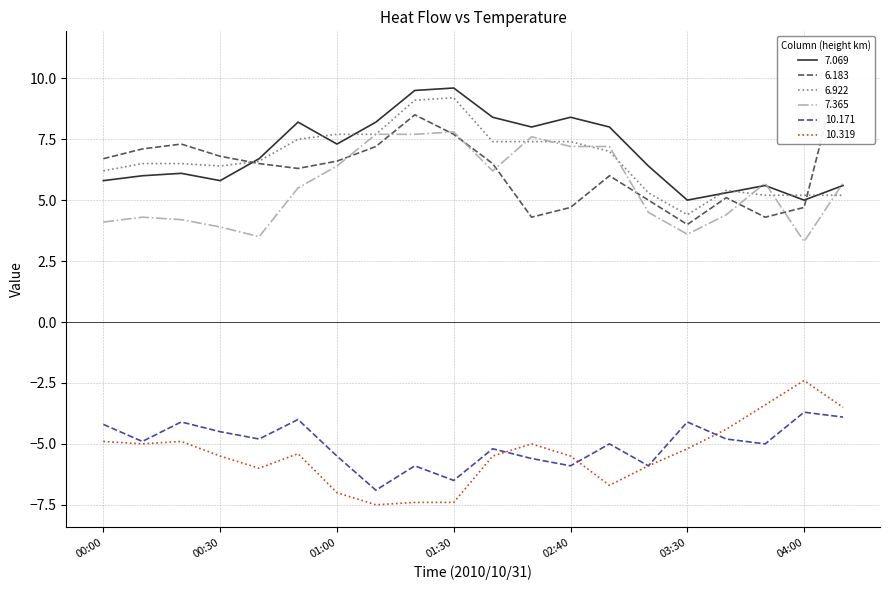

Where does the 6.922 series first go above 6?

00:00